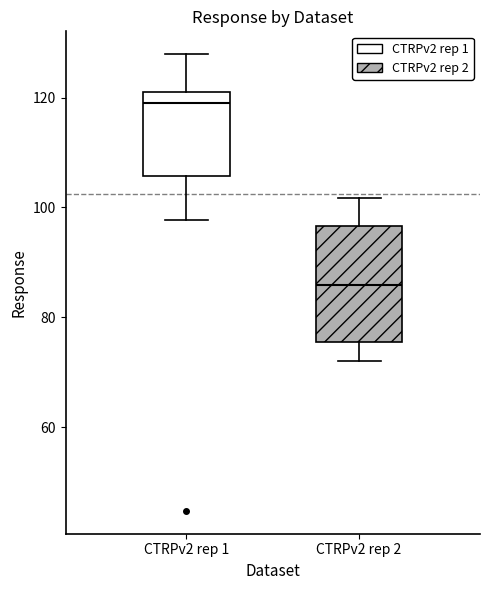

Reading left to right, transcribe this box plot: for each box, give where its median line is, the range the box spans, and where its two whiskers end, as read against the y-axis. The values are not printed on the chart, so give them approximately, as read against the axis.

CTRPv2 rep 1: median 120 (just below the box's upper edge), box 106 to 120, whiskers 98 to 128
CTRPv2 rep 2: median 86, box 76 to 96, whiskers 72 to 102